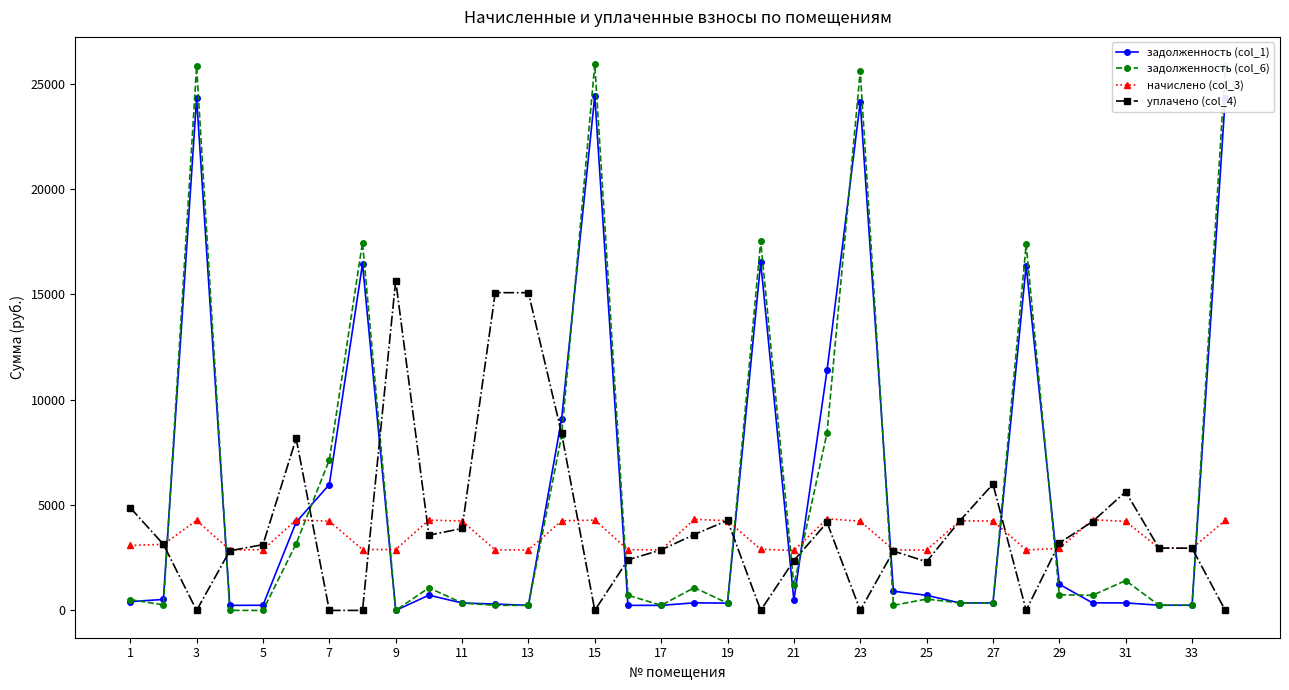

What is the value of the начислено (col_3) point at the 13th from the left?

2872.3